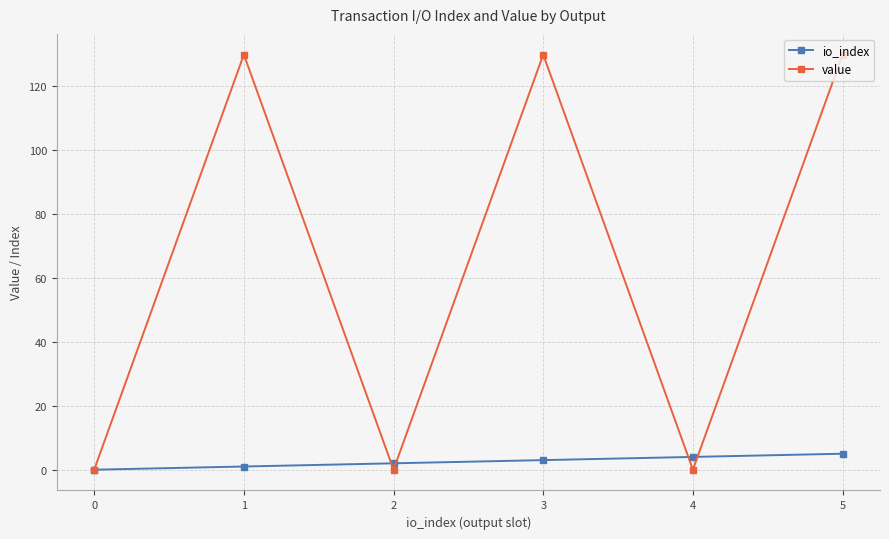

Rank the series by their average value, from highest to lowest.

value, io_index